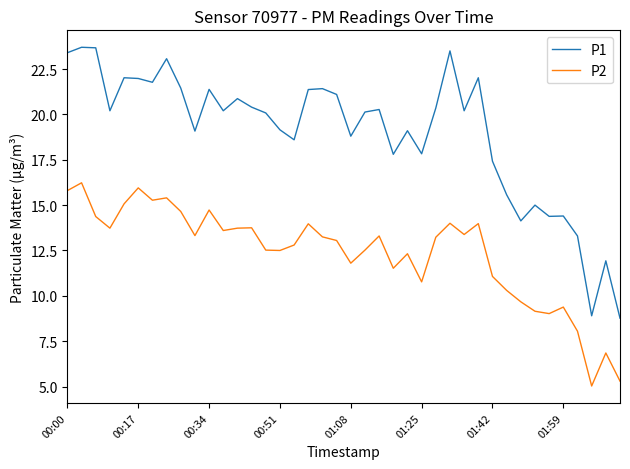

What is the smallest value displayed?

5.0